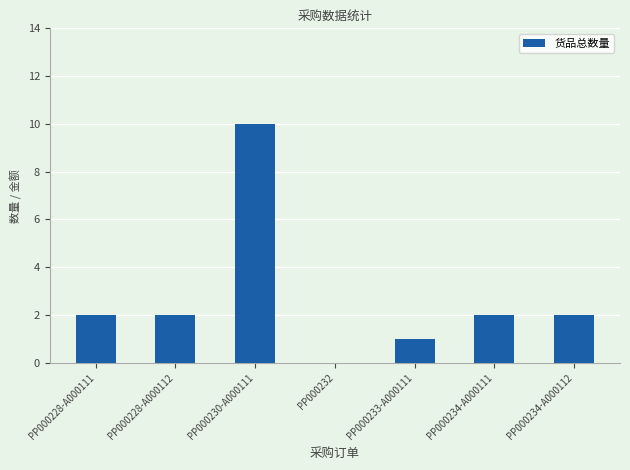

What is the sum of all values?

19